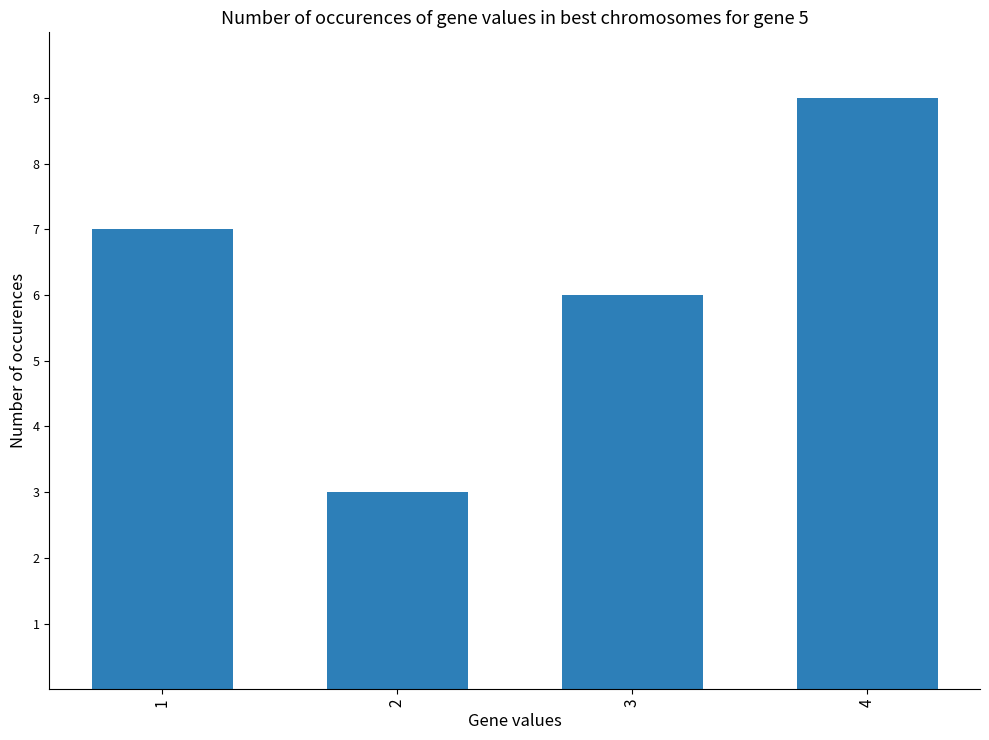

What is the sum of the values at 3 and 1?

13